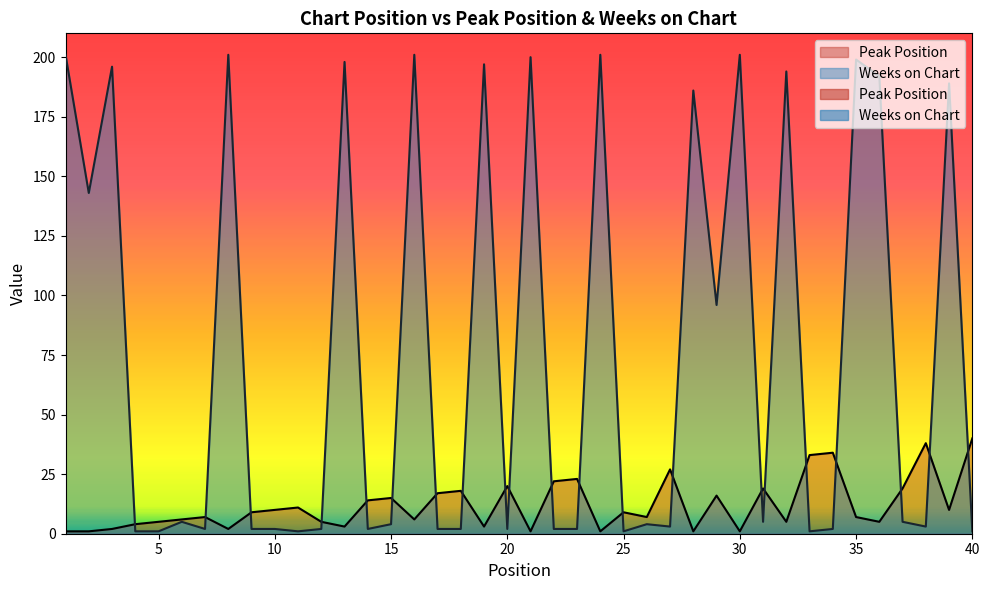

Rank the series at 15 from lowest to highest value.

Weeks on Chart, Peak Position